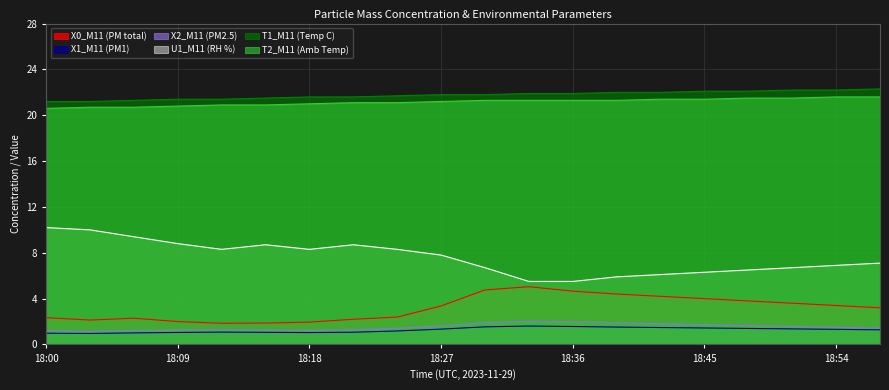

How many data points in X0_M11 (PM total) are above 3?

11